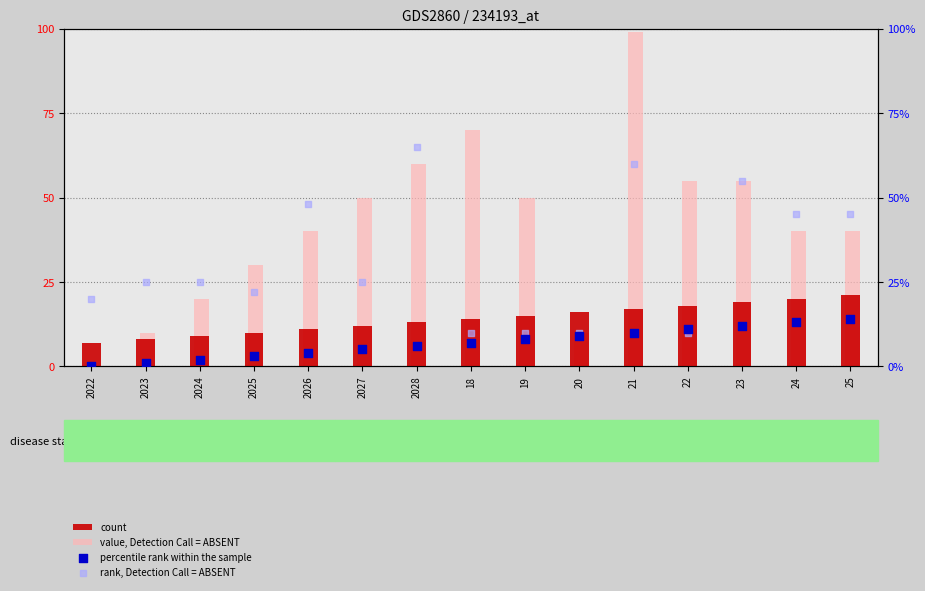

What are all the series names shown in the legend?

count, value, Detection Call = ABSENT, percentile rank within the sample, rank, Detection Call = ABSENT